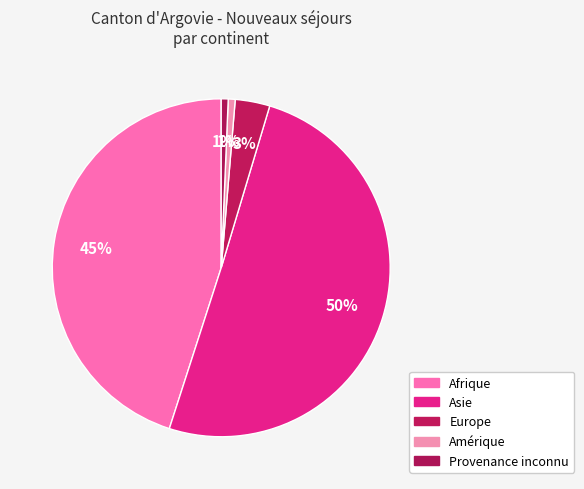

Between Amérique and Provenance inconnu, which is larger?

Provenance inconnu